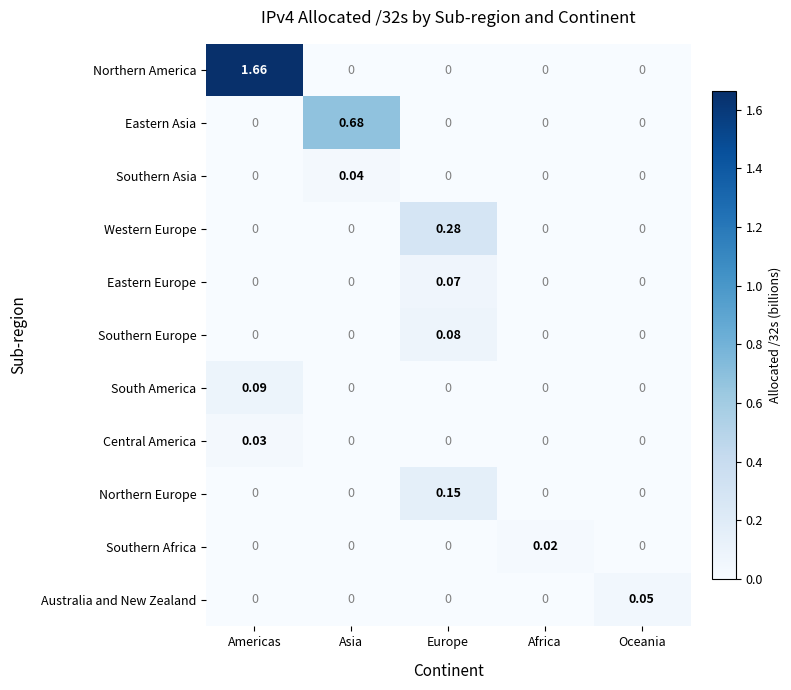

Which category has the highest value in the Southern Africa series?

Africa